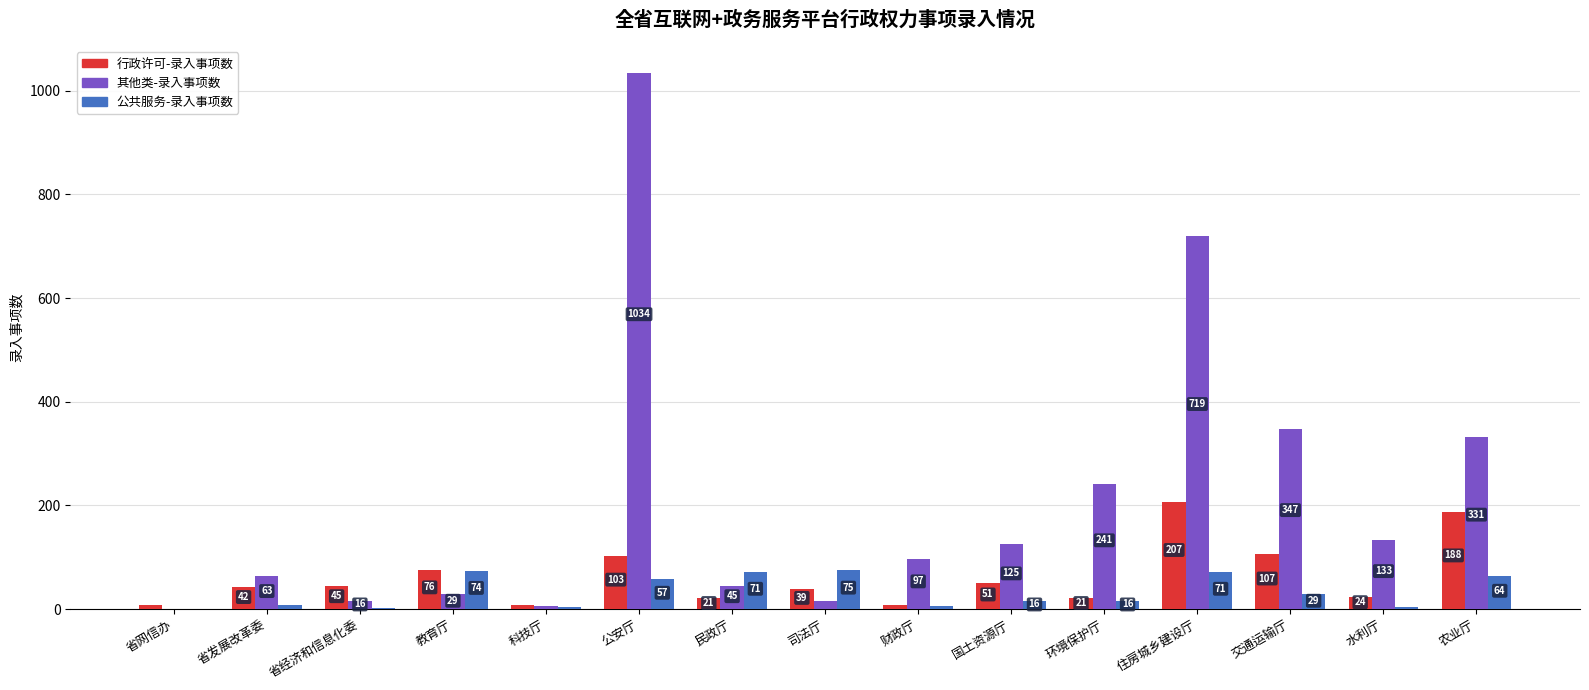

How many positive values does the 其他类-录入事项数 series have?

14